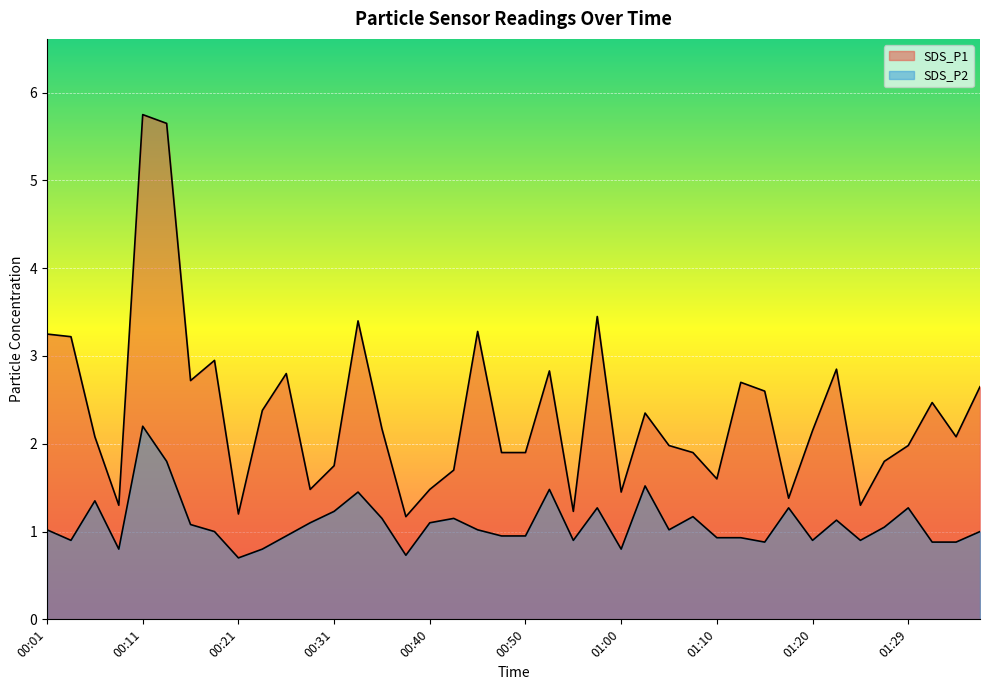

List the series in order of their peak value, lowest first.

SDS_P2, SDS_P1